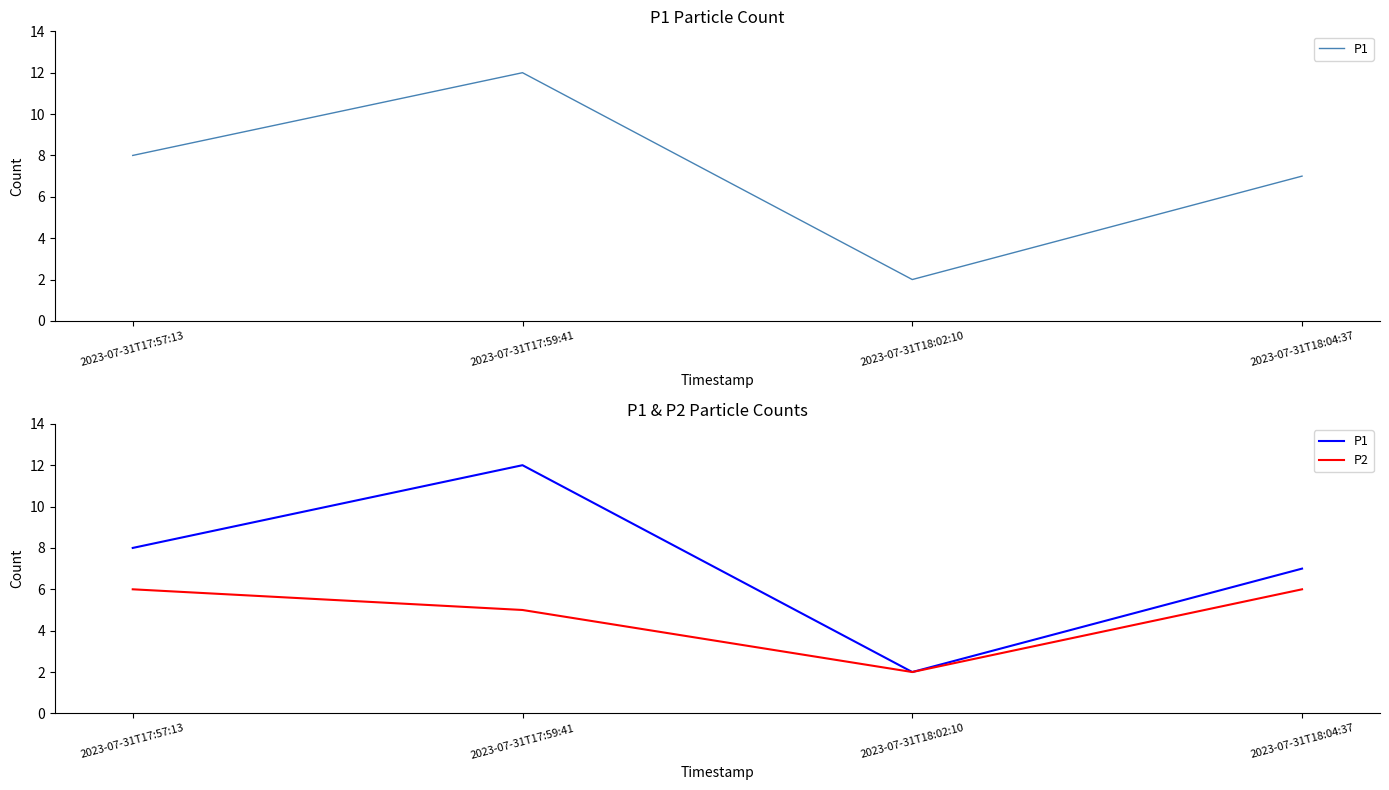

What is the difference between the maximum and minimum values in the P1 series?

10